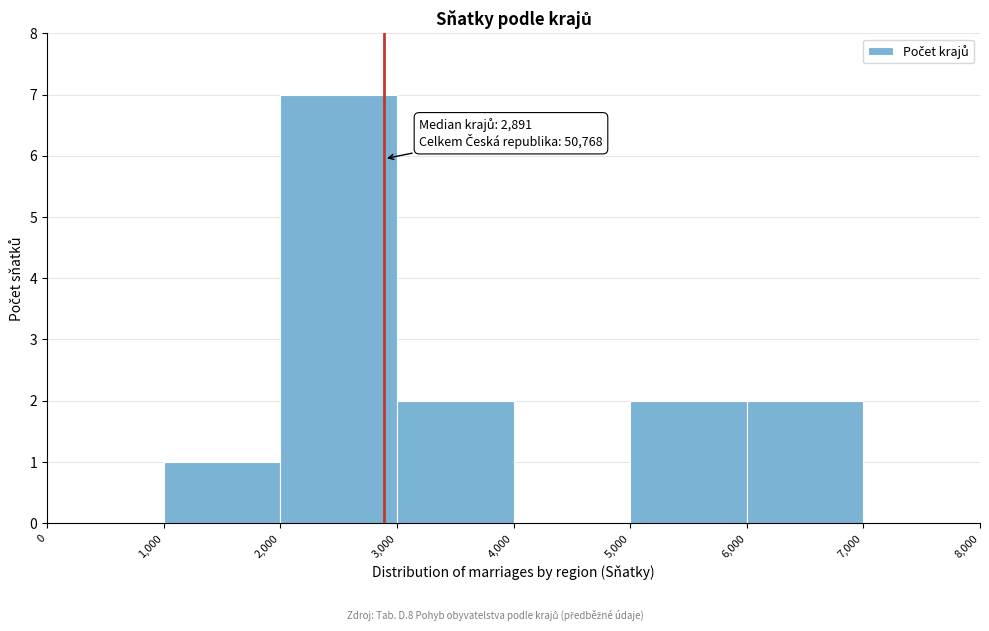

Over which range of the x-axis is the bar tallest?

2,000 to 3,000